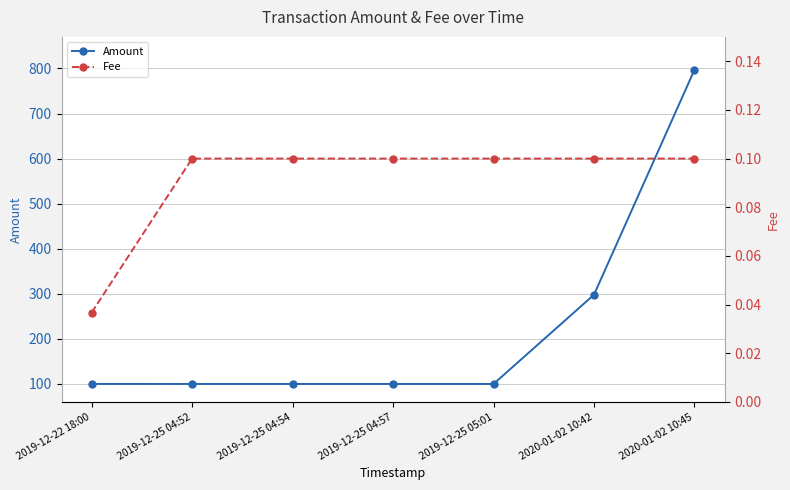

How many lines are shown in the chart?

2